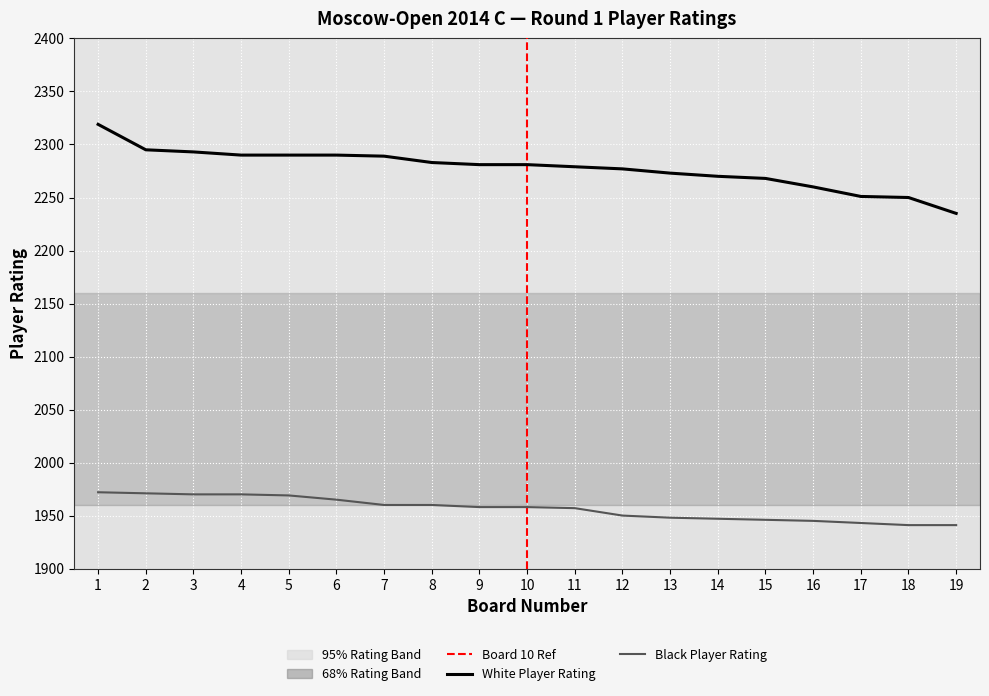

How many data points does each series have?

19